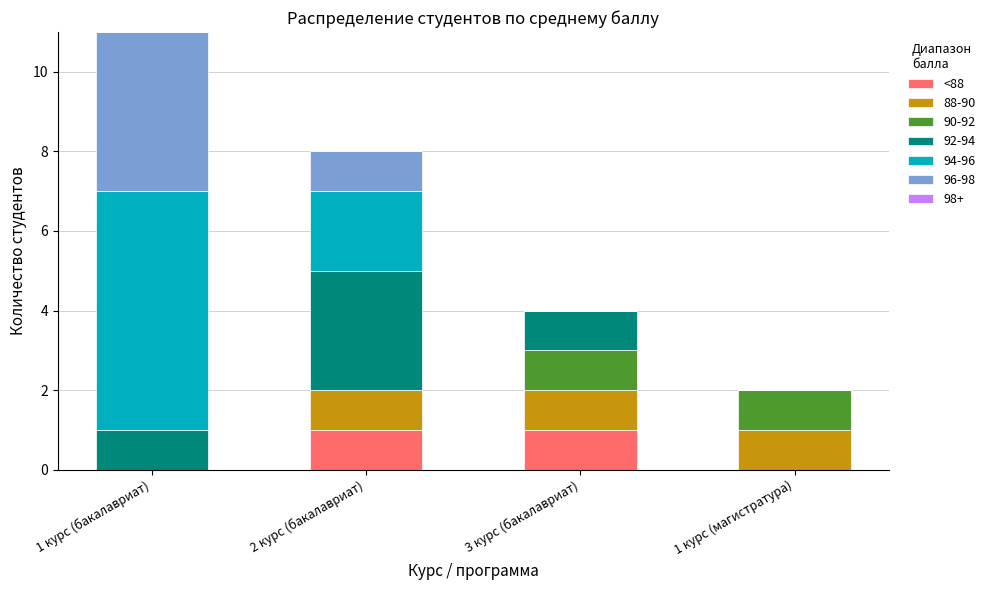

Is it true that <88 equals 0 at 3 курс (бакалавриат)?

False